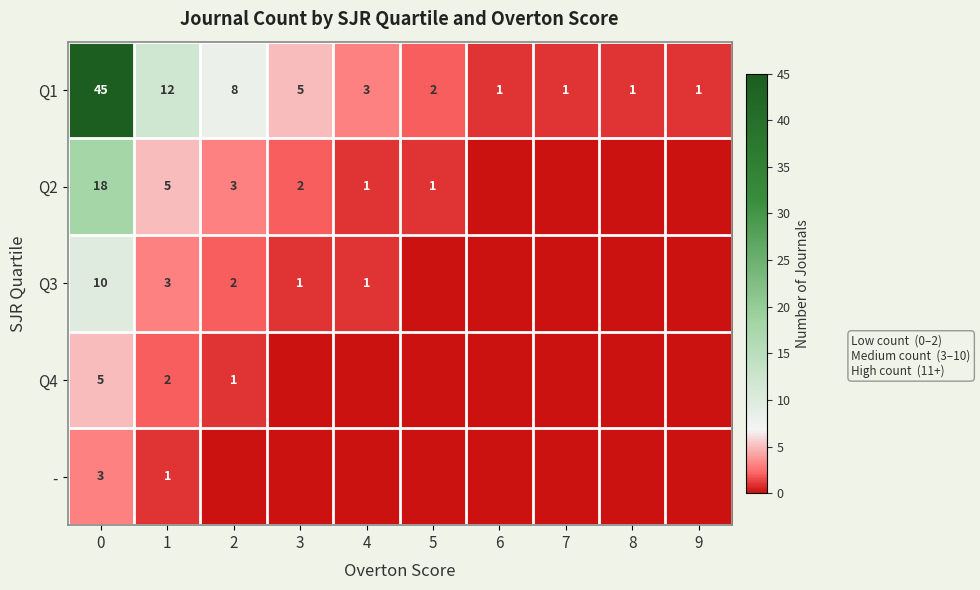

Which has a higher value, 2 or 6?

2